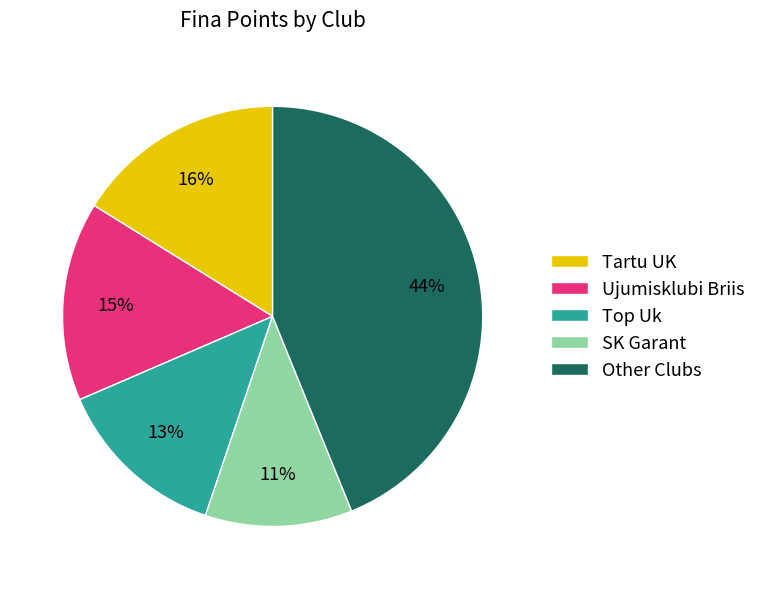

Rank the categories by value from lowest to highest.

SK Garant, Top Uk, Ujumisklubi Briis, Tartu UK, Other Clubs